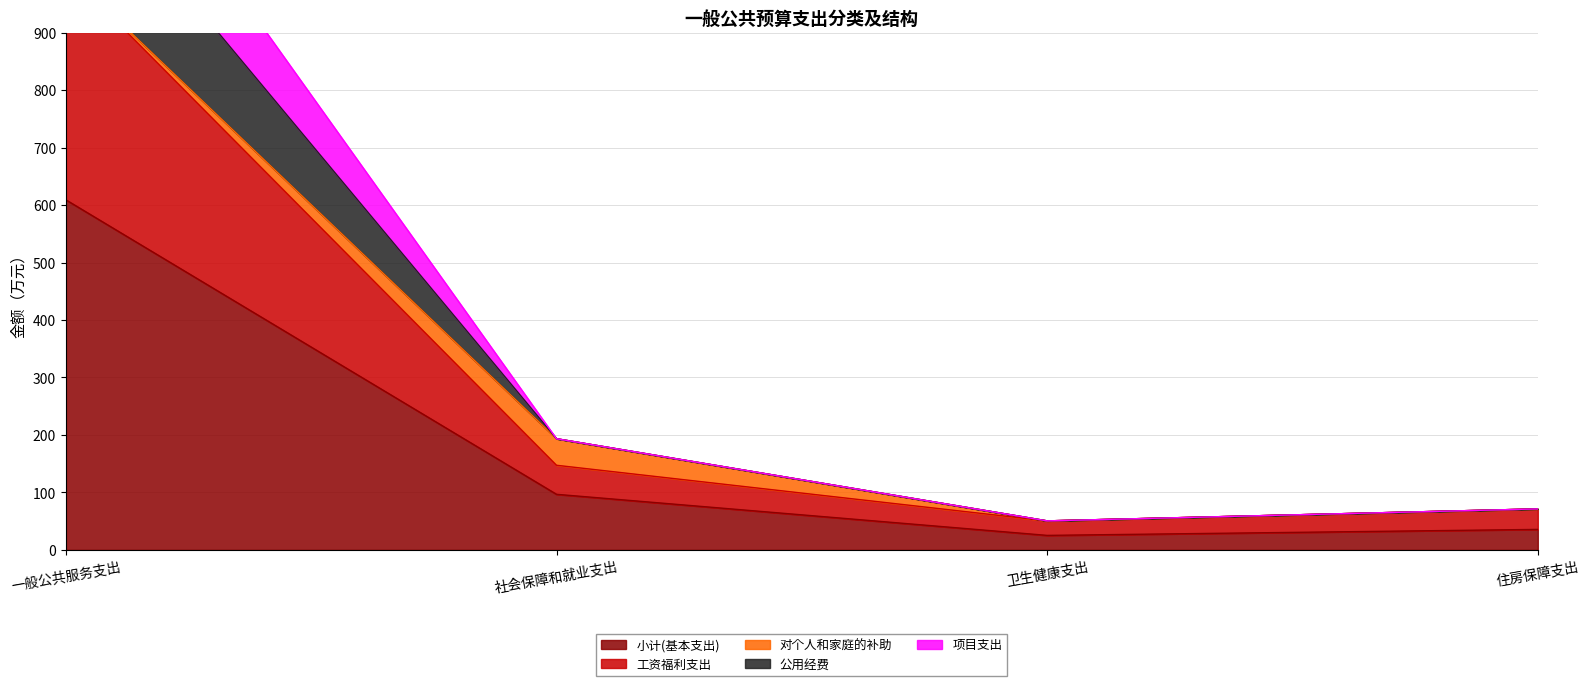

True or false: 项目支出 and 小计(基本支出) cross at least once.

False